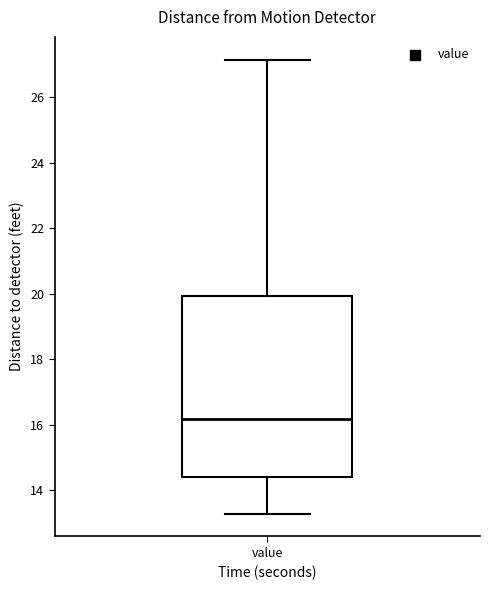

Where is the upper edge of the box for value on the y-axis? The values are not printed on the chart, so give them approximately, as read against the axis.

20.0